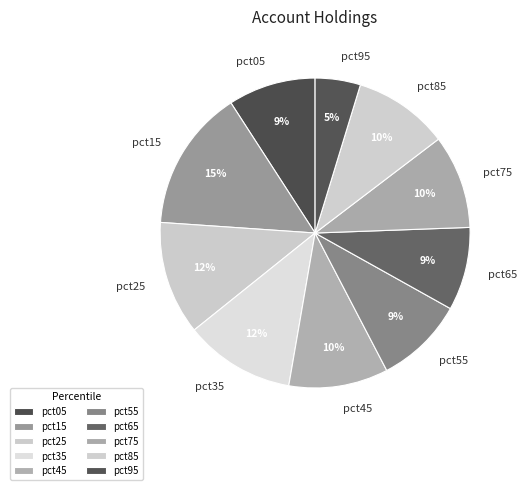

Does any single category account for the majority?

No